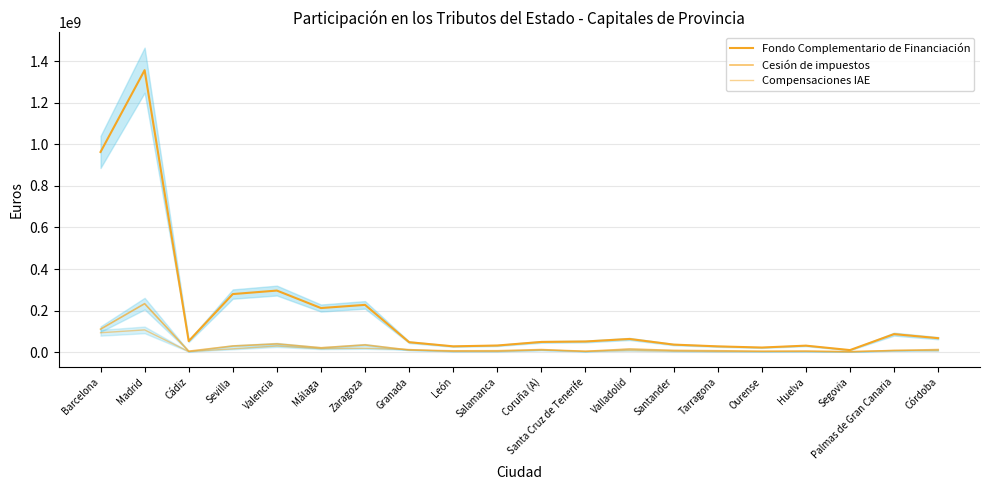

How many interior local peaks does the Fondo Complementario de Financiación series have?

6